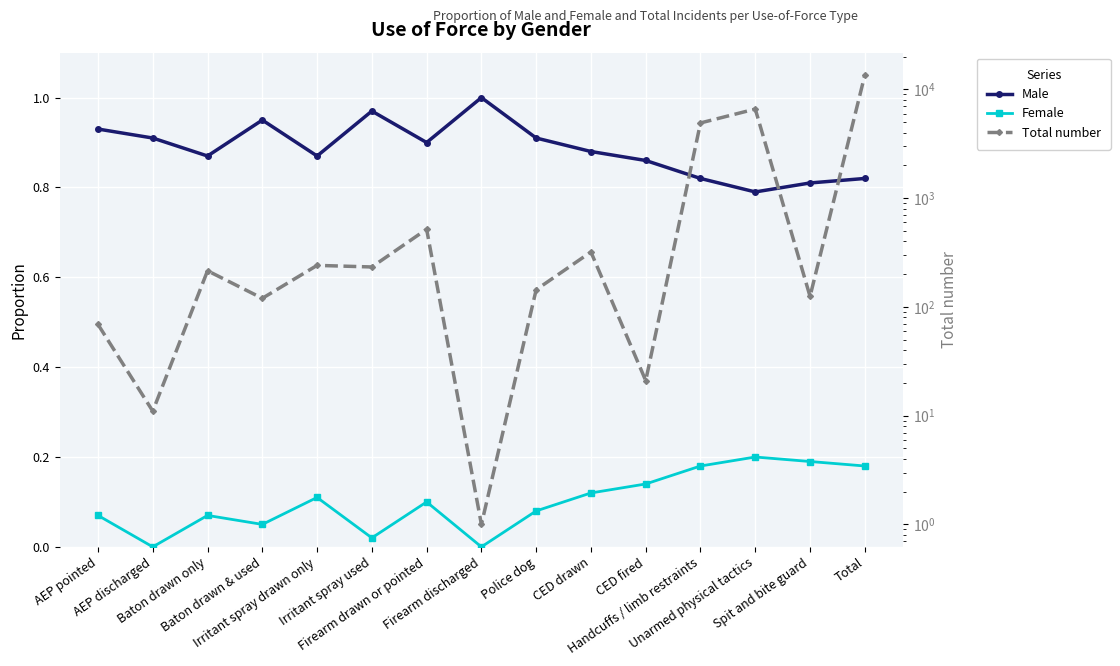

How many data points does each series have?

15